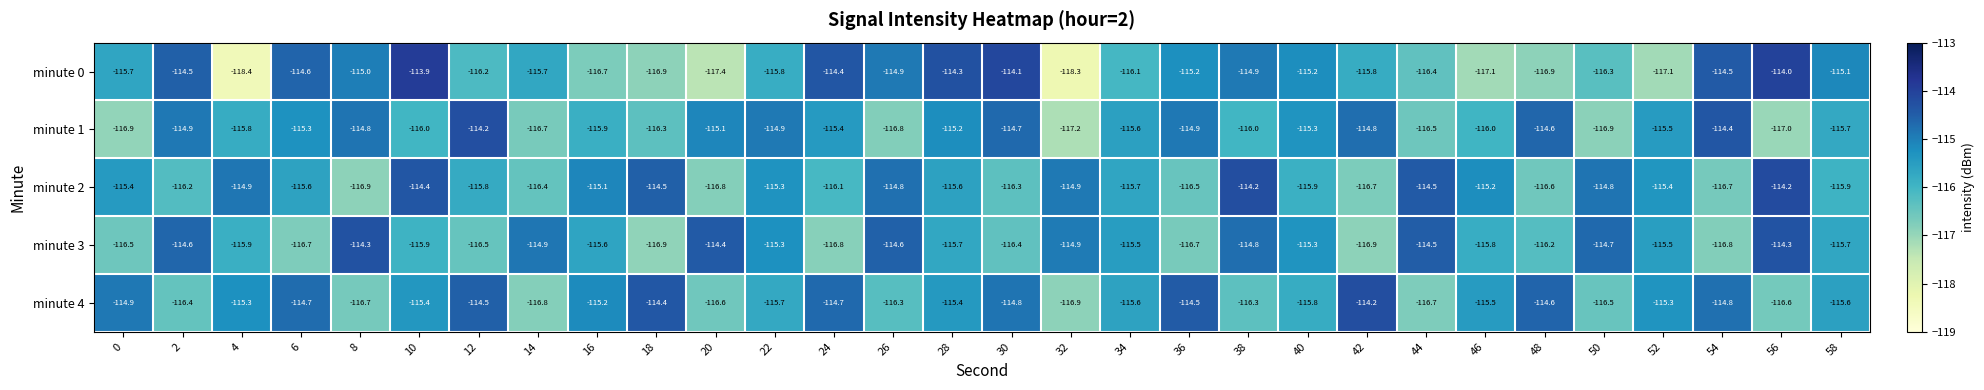

The minute 1 series shows -114.9 at 22. True or false?

True